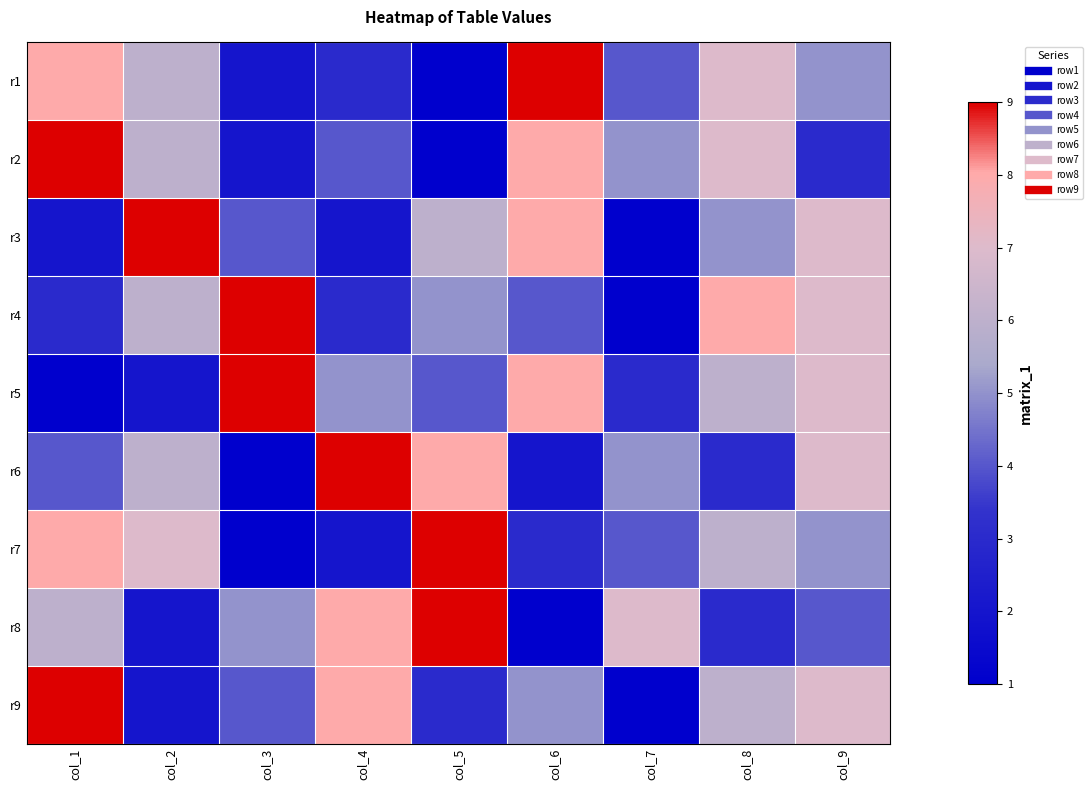

Count the number of data series in this chart.

9